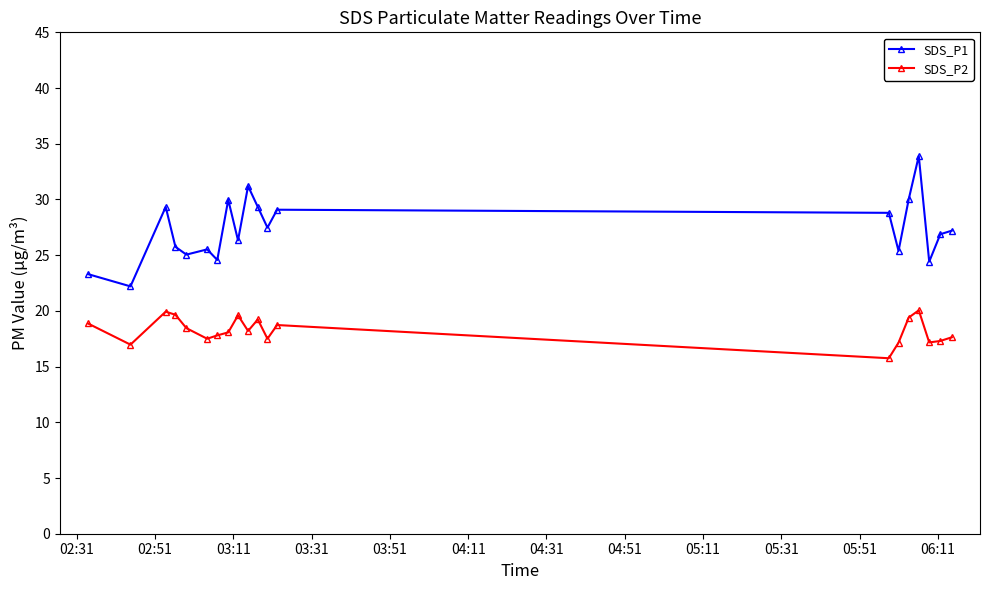

In SDS_P1, how many points are lower than both neighbors (excluding endpoints)?

7